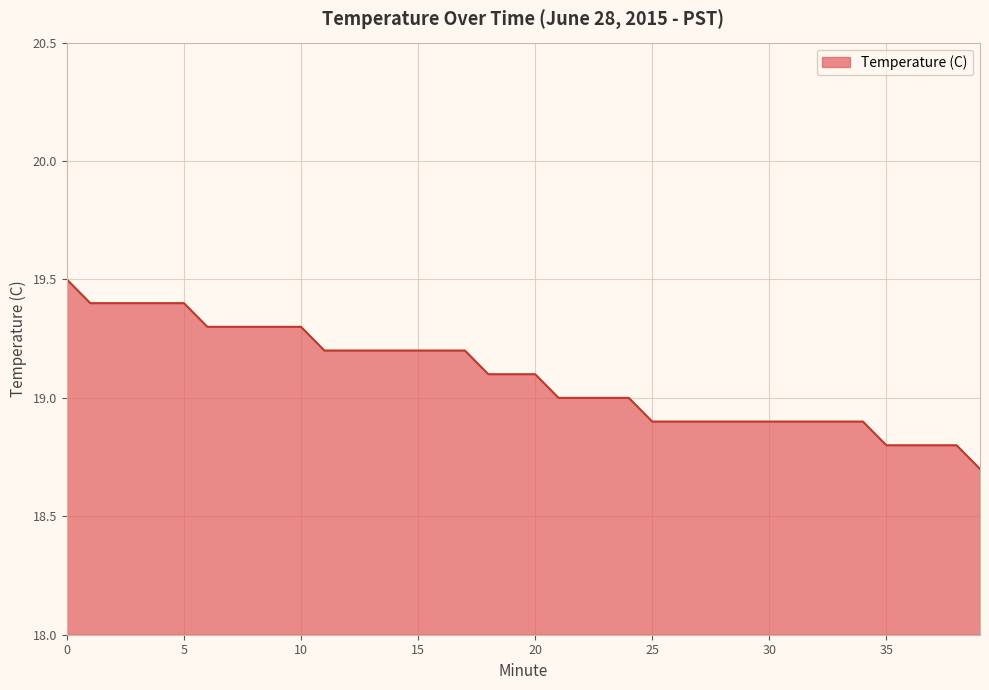

What is the smallest value displayed?

18.7